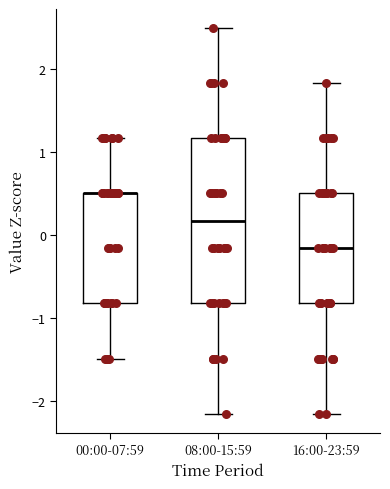

Reading left to right, read every box against the y-axis: the position of its median line, the range the box covers, and the ends of its whiskers. The values are not printed on the chart, so give them approximately, as read against the axis.

00:00-07:59: median 0.5 (drawn on the box's upper edge), box -0.8 to 0.5, whiskers -1.5 to 1.2
08:00-15:59: median 0.2, box -0.8 to 1.2, whiskers -2.2 to 2.5
16:00-23:59: median -0.2, box -0.8 to 0.5, whiskers -2.2 to 1.8